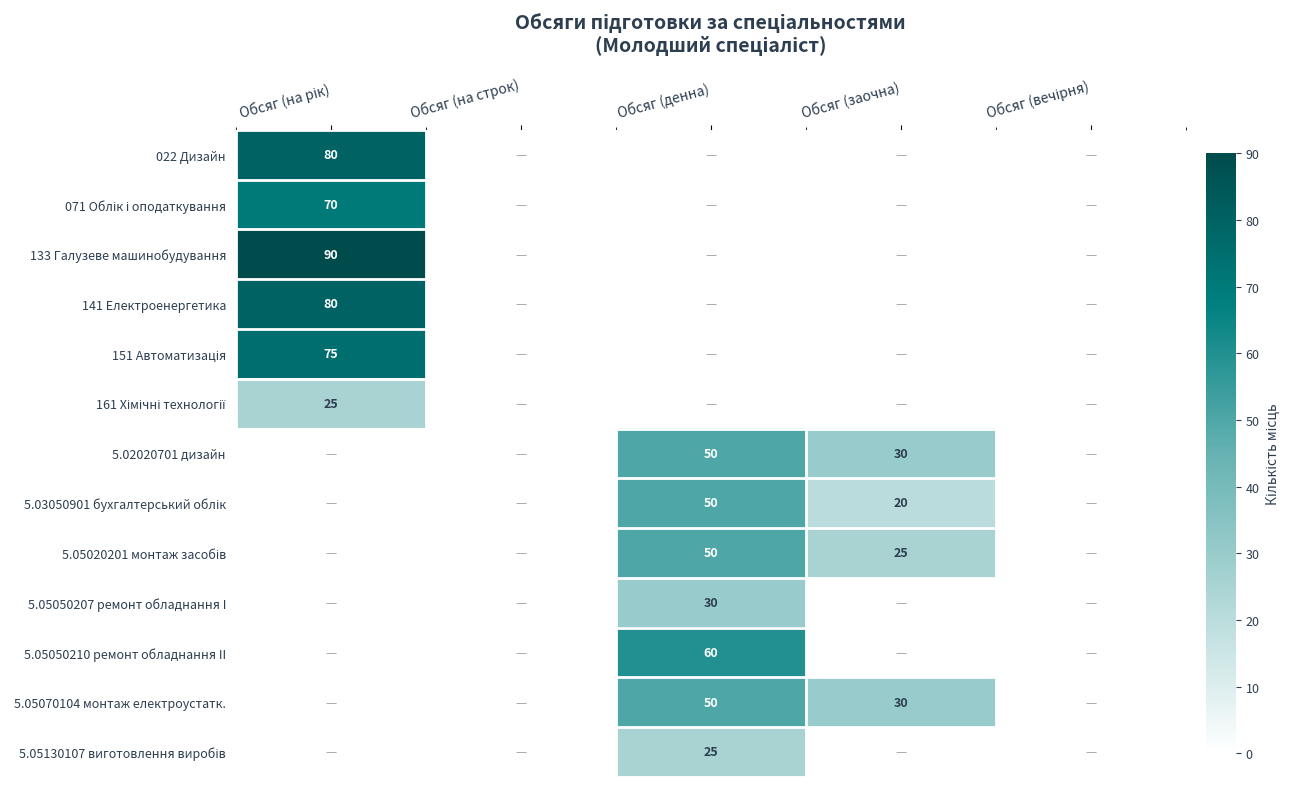

Is it true that 5.02020701 дизайн equals 30 at Обсяг (заочна)?

True